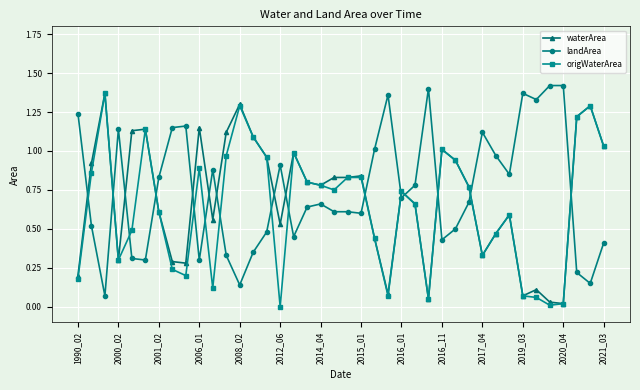

True or false: landArea and waterArea cross at least once.

True